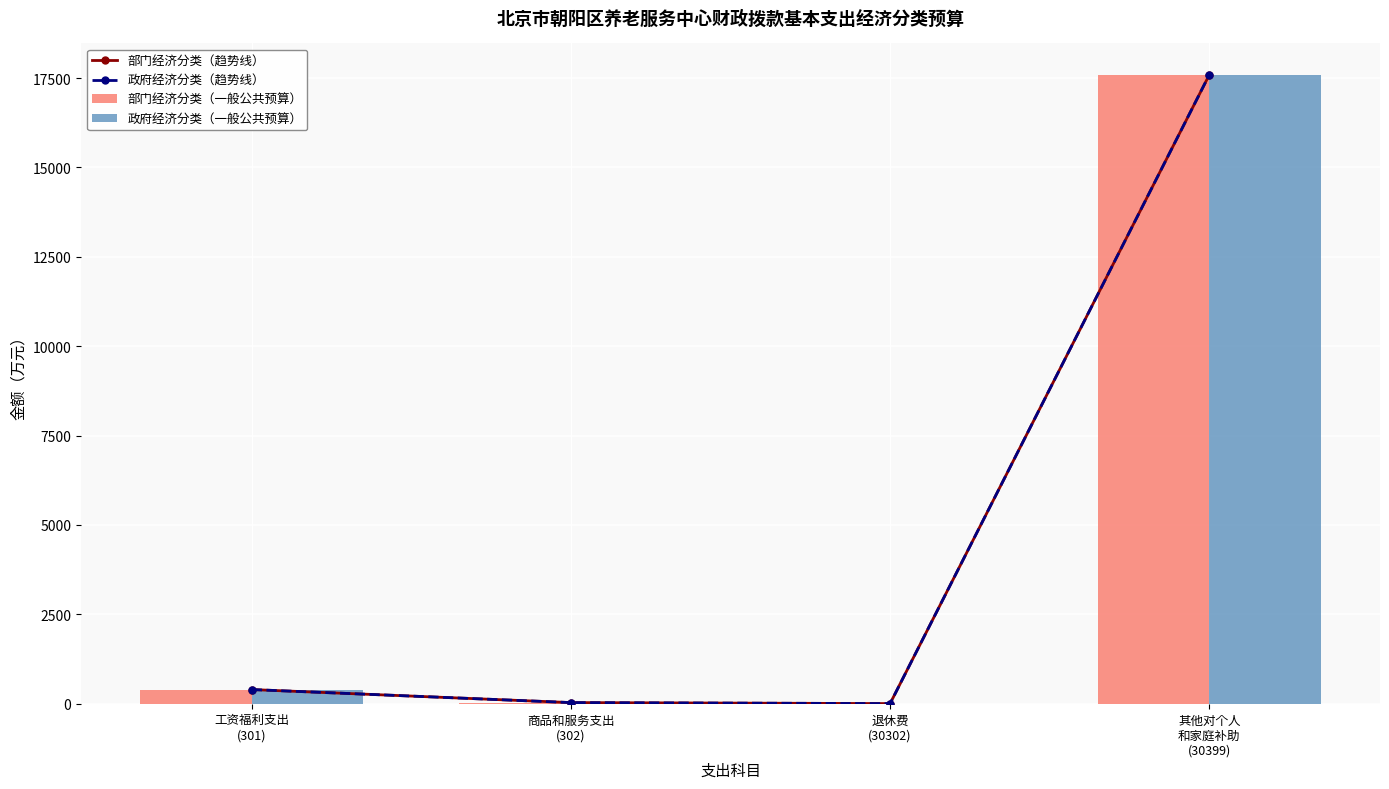

Is the value of 部门经济分类（趋势线） at 其他对个人
和家庭补助
(30399) greater than the value of 政府经济分类（一般公共预算） at 商品和服务支出
(302)?

Yes